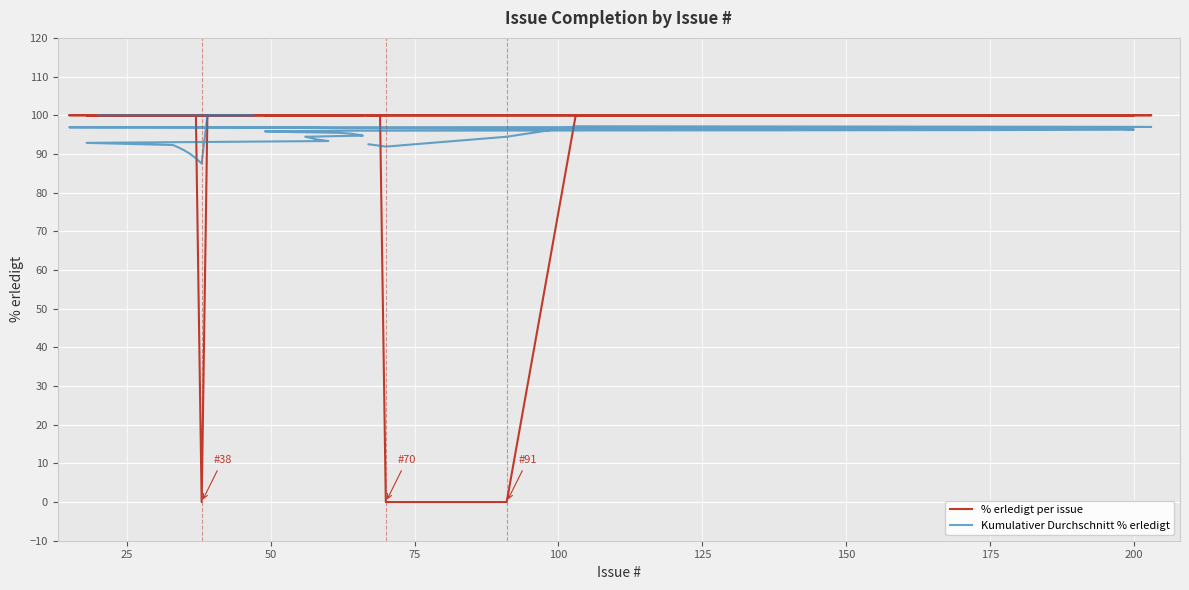

Reading left to right, extract all data points from this chart.

% erledigt per issue: 100.0	100.0	100.0	100.0	100.0	100.0	100.0	0.0	100.0	100.0	100.0	100.0	100.0	100.0	100.0	100.0	100.0	100.0	100.0	100.0	100.0	100.0	100.0	100.0	100.0	100.0	100.0	100.0	100.0	100.0	100.0	100.0	100.0	100.0	100.0	0.0	0.0	100.0	100.0	100.0
Kumulativer Durchschnitt % erledigt: 100.0	100.0	100.0	100.0	100.0	100.0	100.0	87.5	88.9	90.0	90.9	91.7	92.3	92.9	93.3	93.8	94.1	94.4	94.7	95.0	95.2	95.5	95.7	95.8	96.0	96.2	96.3	96.4	96.6	96.7	96.8	96.9	97.0	97.1	97.1	94.4	91.9	92.1	92.3	92.5